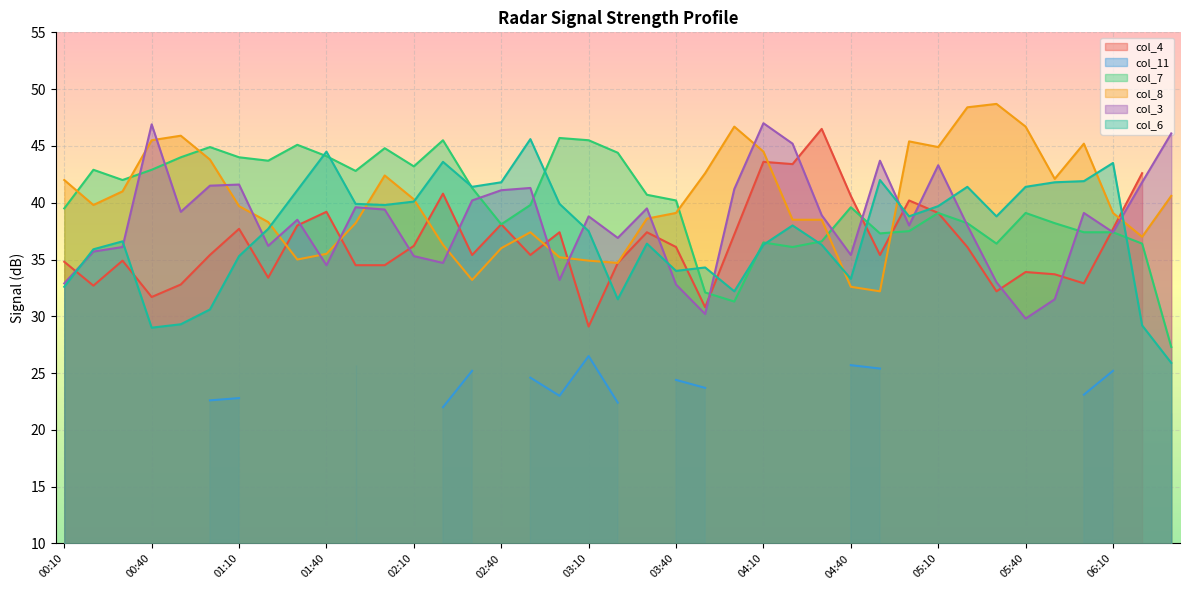

True or false: col_7 and col_8 cross at least once.

True